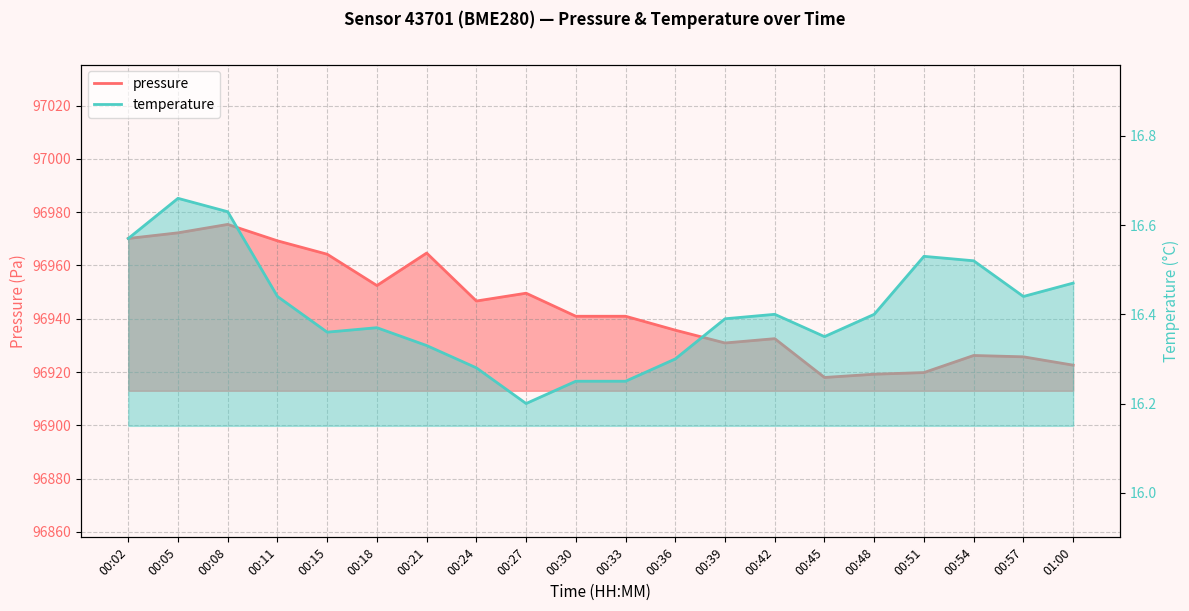

At which label does temperature reach its peak?

00:05